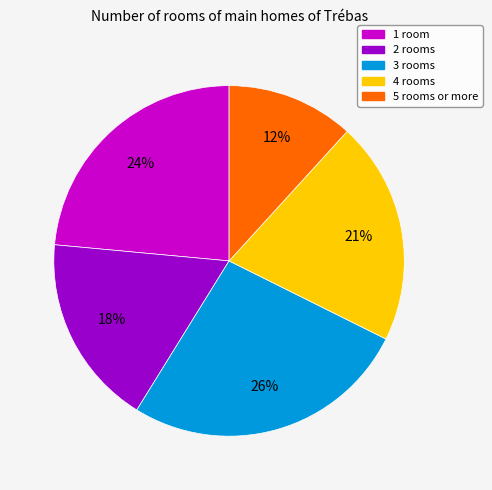

Is there a majority slice in this chart?

No